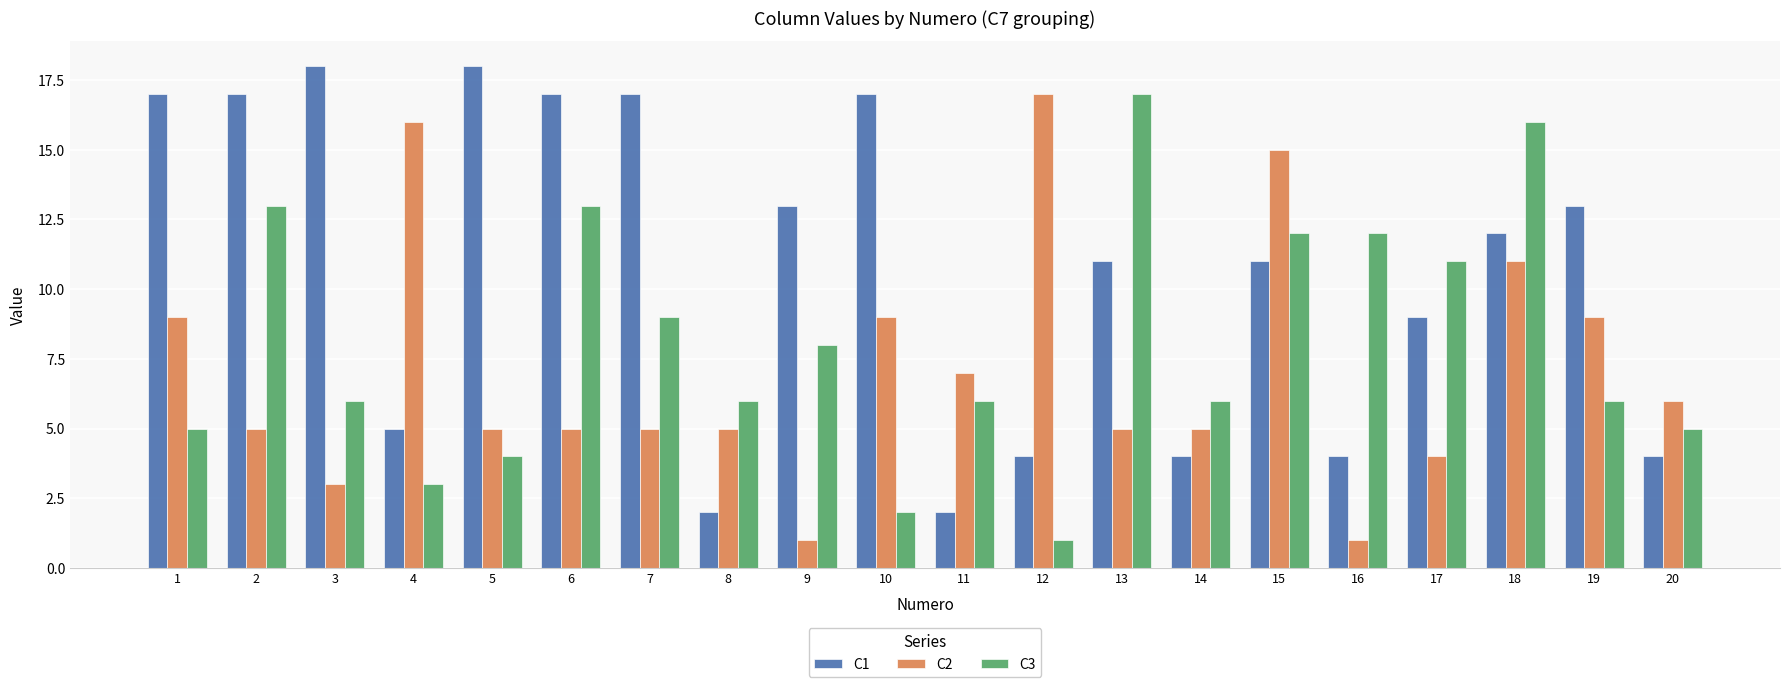

How many categories are shown in the chart?

20